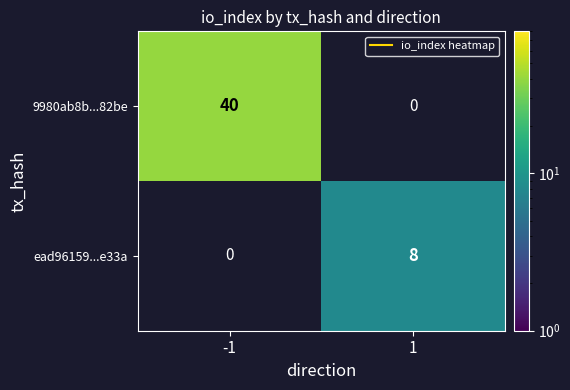

Read the ead96159...e33a value at 1.

8